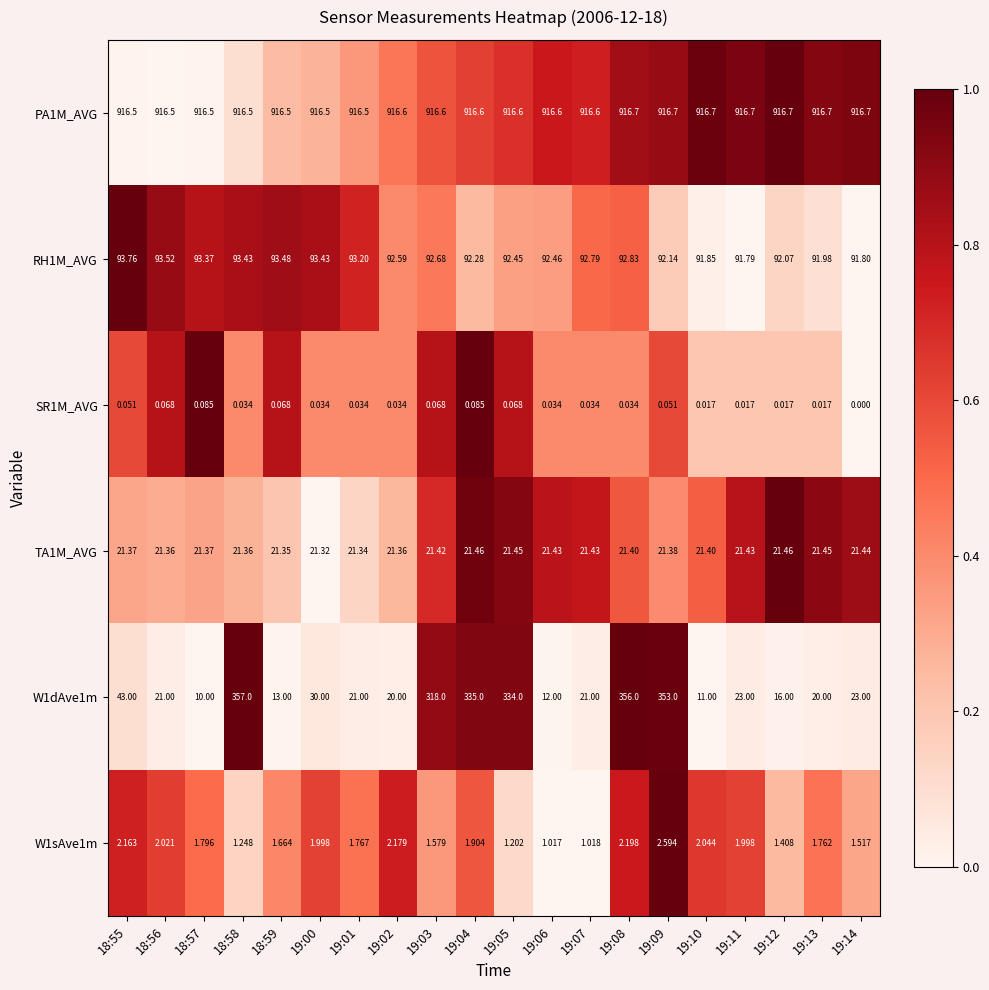

At which category does the chart reach its minimum across all series?

19:14